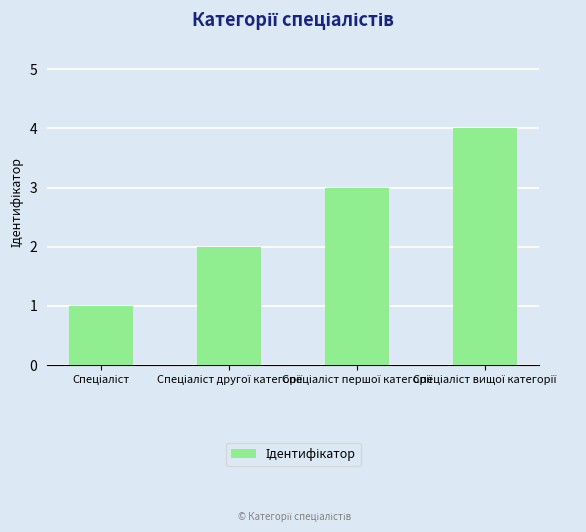

What is the difference between the maximum and second lowest values?

2